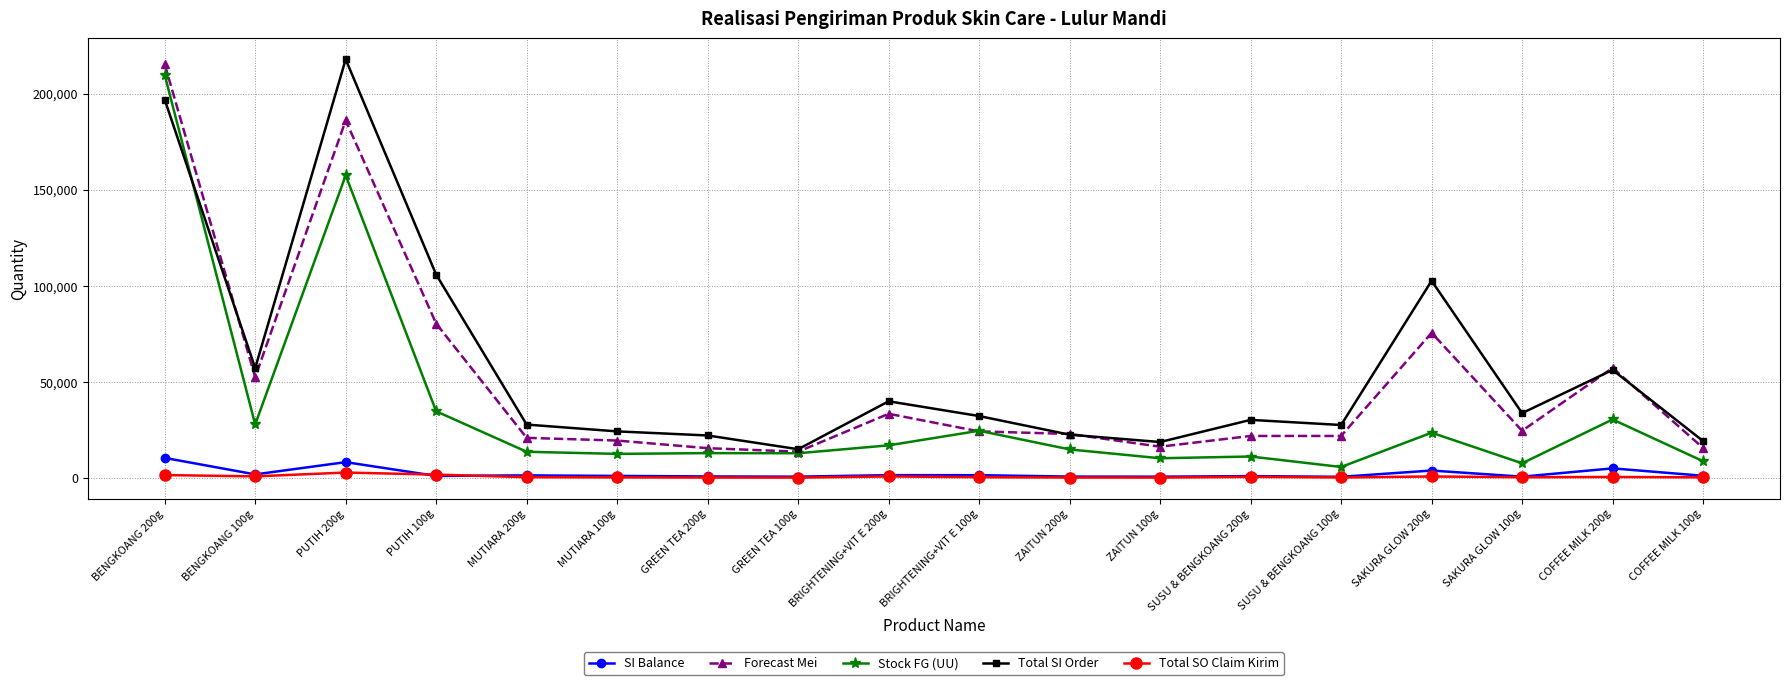

Rank the series by their maximum value, from lowest to highest.

Total SO Claim Kirim, SI Balance, Stock FG (UU), Forecast Mei, Total SI Order